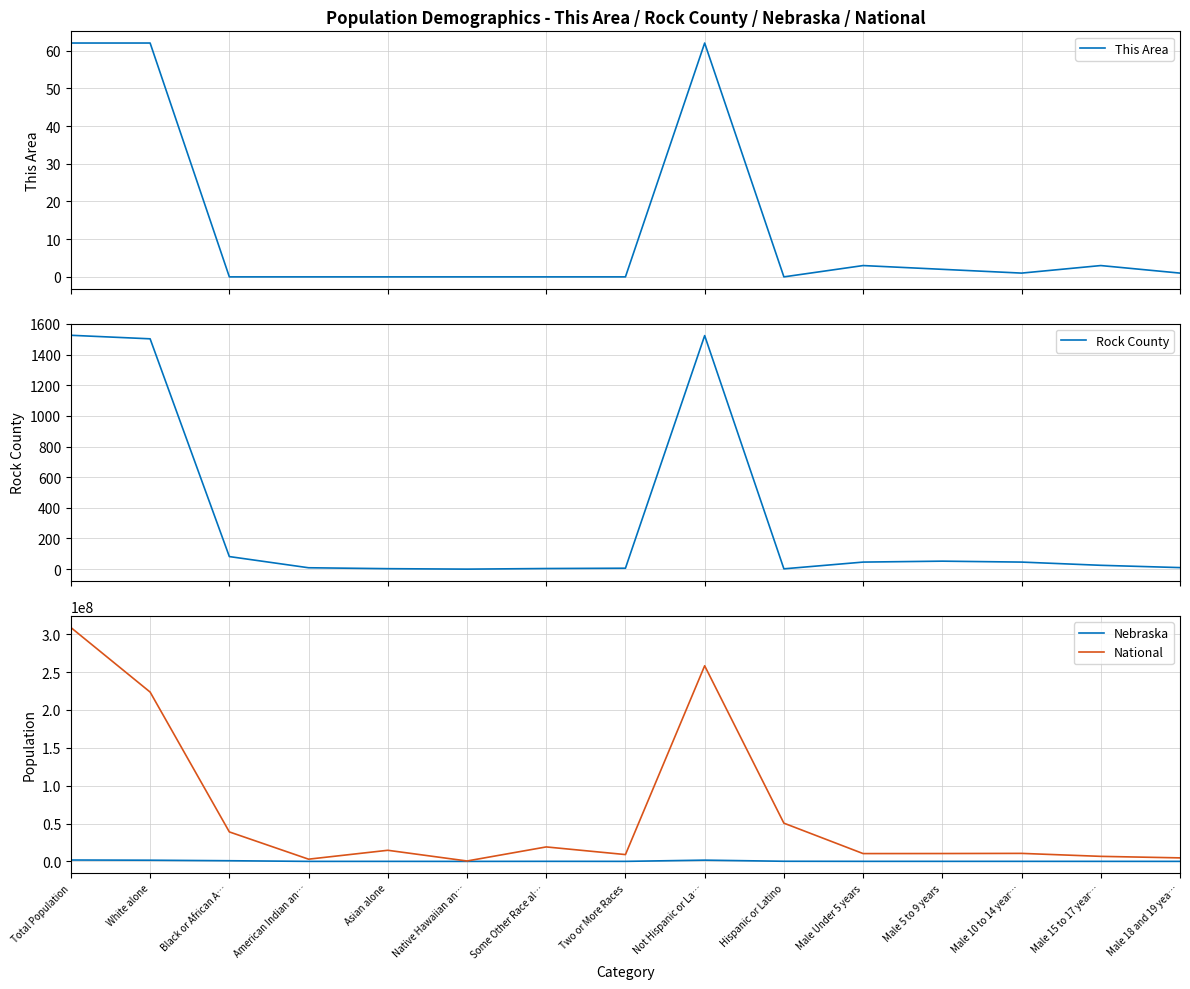

In This Area, how many points are lower than both neighbors (excluding endpoints)?

2